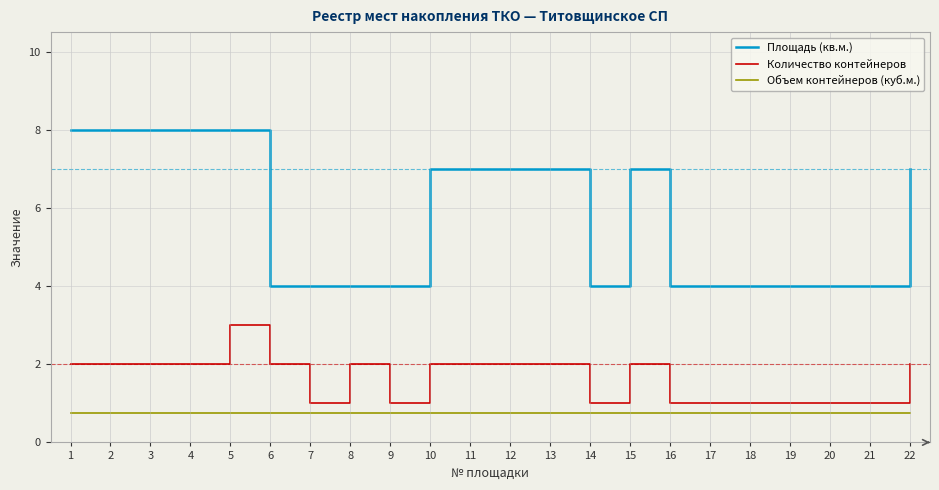

True or false: Площадь (кв.м.) and Объем контейнеров (куб.м.) intersect in this chart.

False